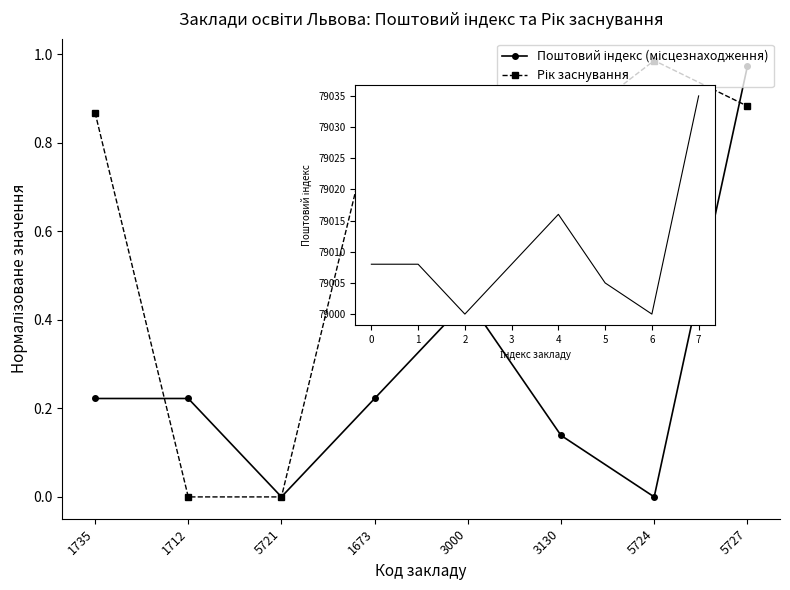

What is the label of the 6th point from the left?

3130